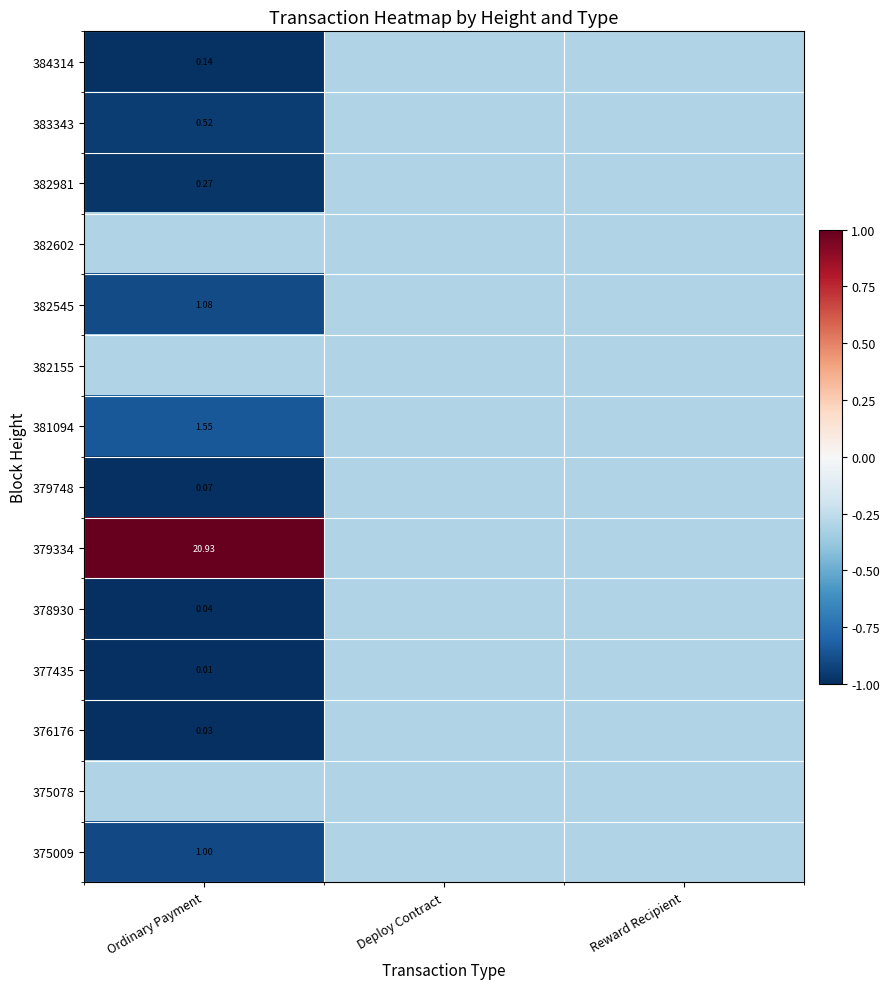

Is it true that 378930 equals -0.5 at Deploy Contract?

False